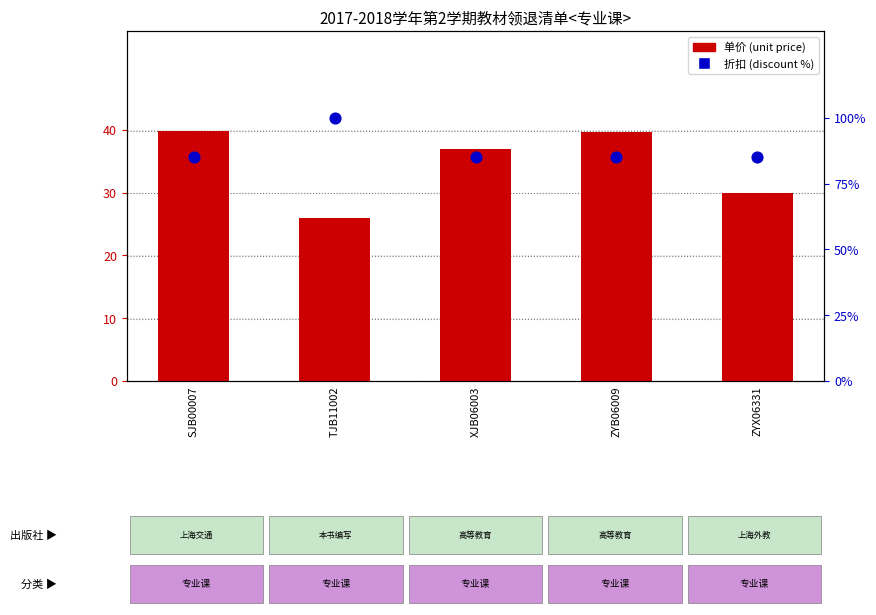

What is the total value across all series at ZYB06009?

124.6